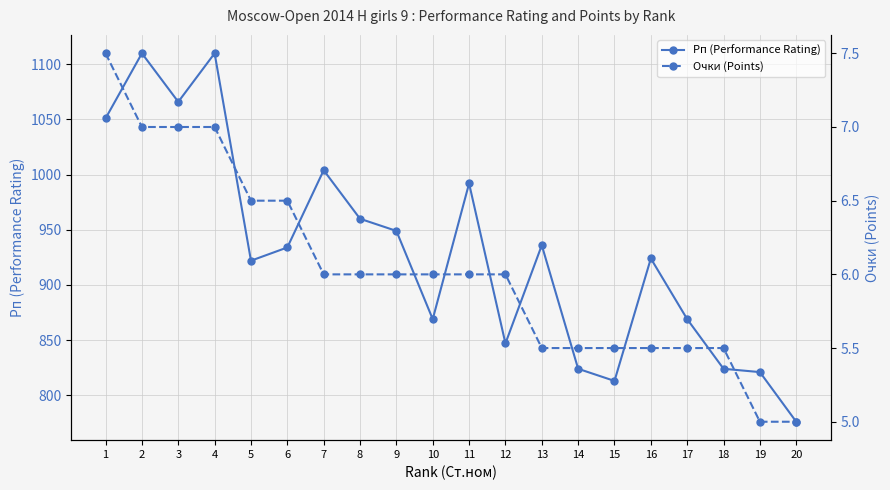

What is the total value across all series at 2?

1117.0